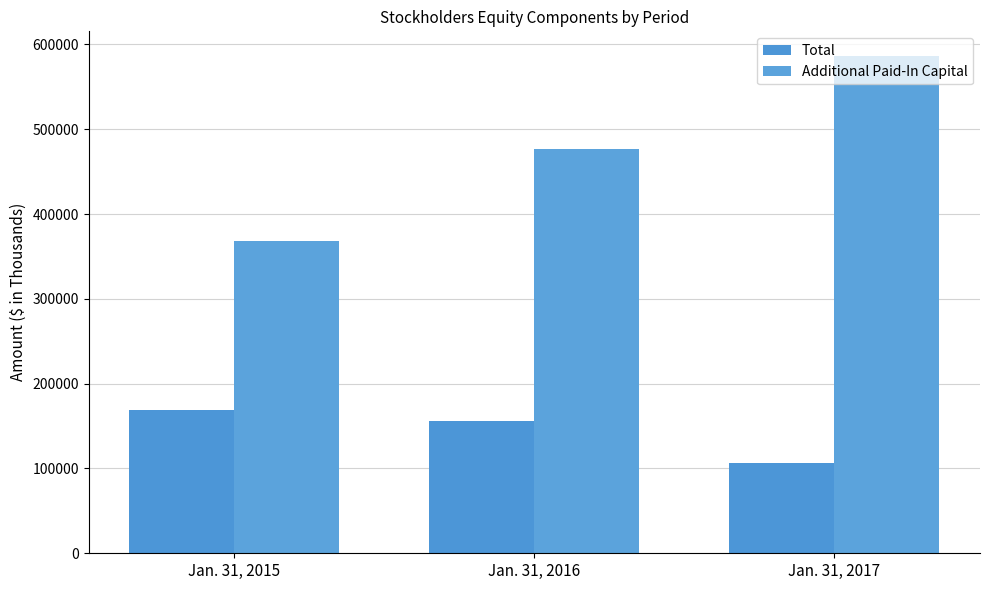

Which series has the largest total across all categories?

Additional Paid-In Capital